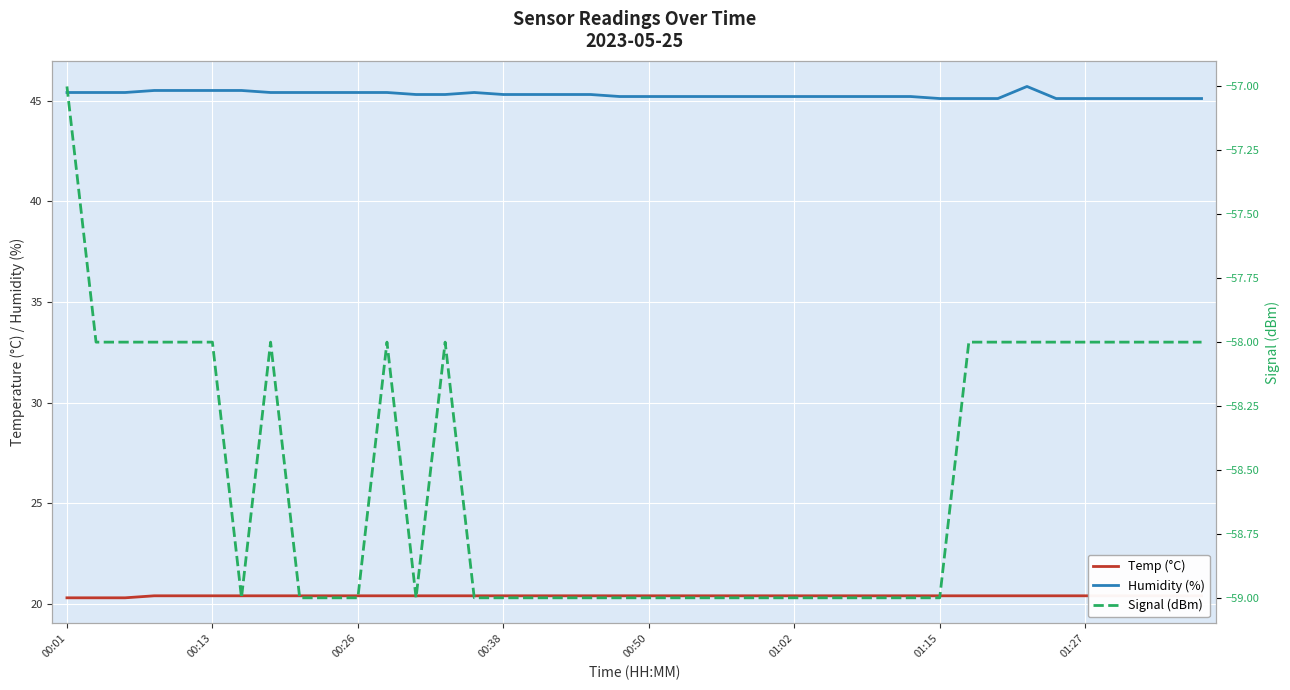

Is it true that Signal (dBm) equals -21.2 at 01:15?

False